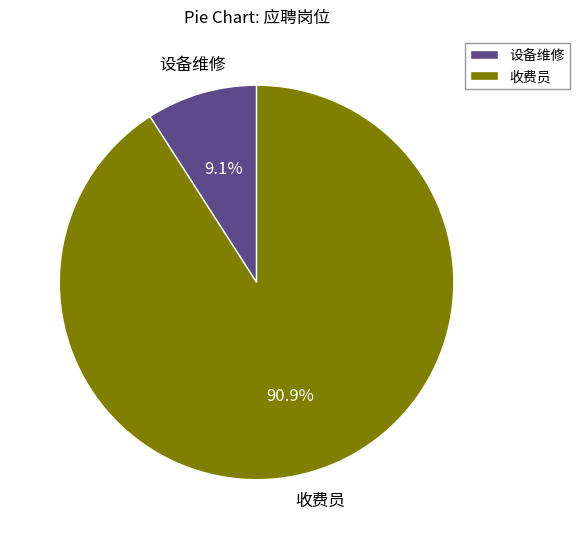

What percentage is NOT represented by 设备维修?

90.9%